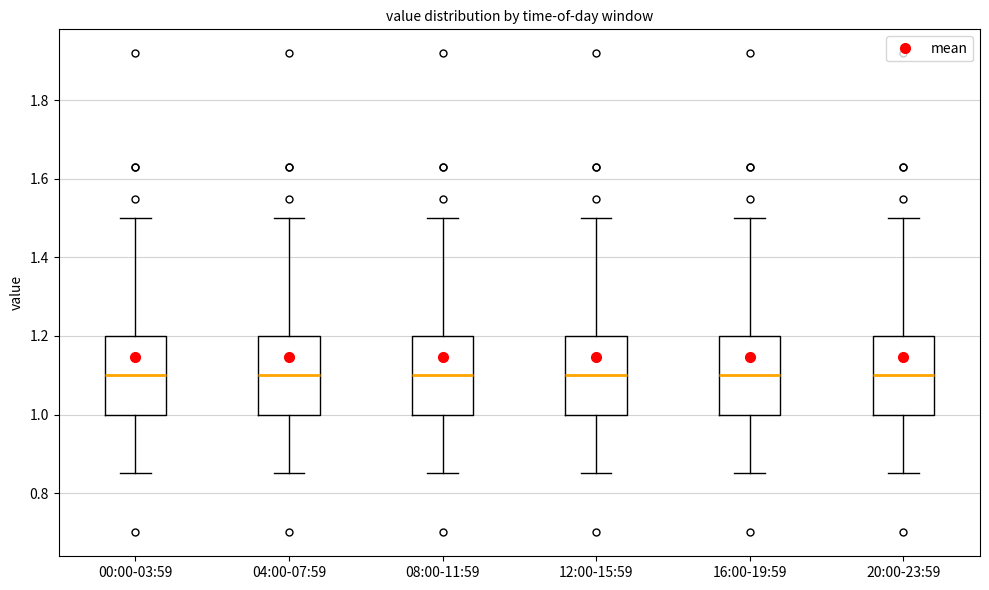

Where does the median line of the box for 08:00-11:59 sit on the y-axis? The values are not printed on the chart, so give them approximately, as read against the axis.

1.10